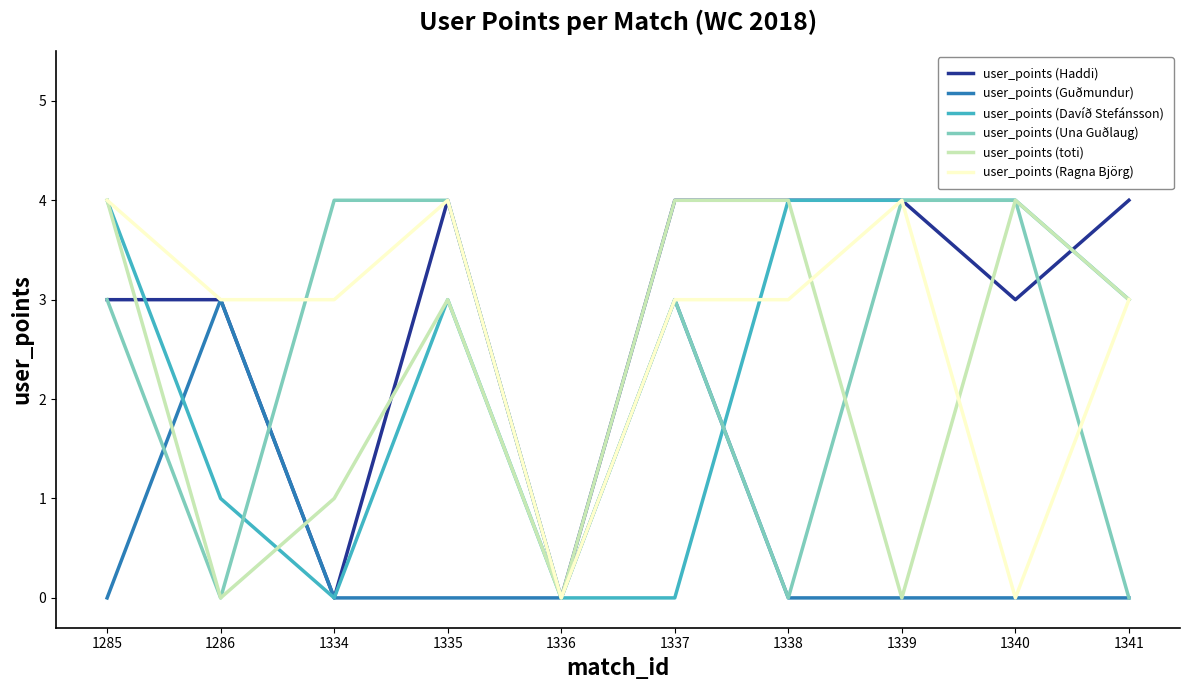

What is the greatest value displayed?

4